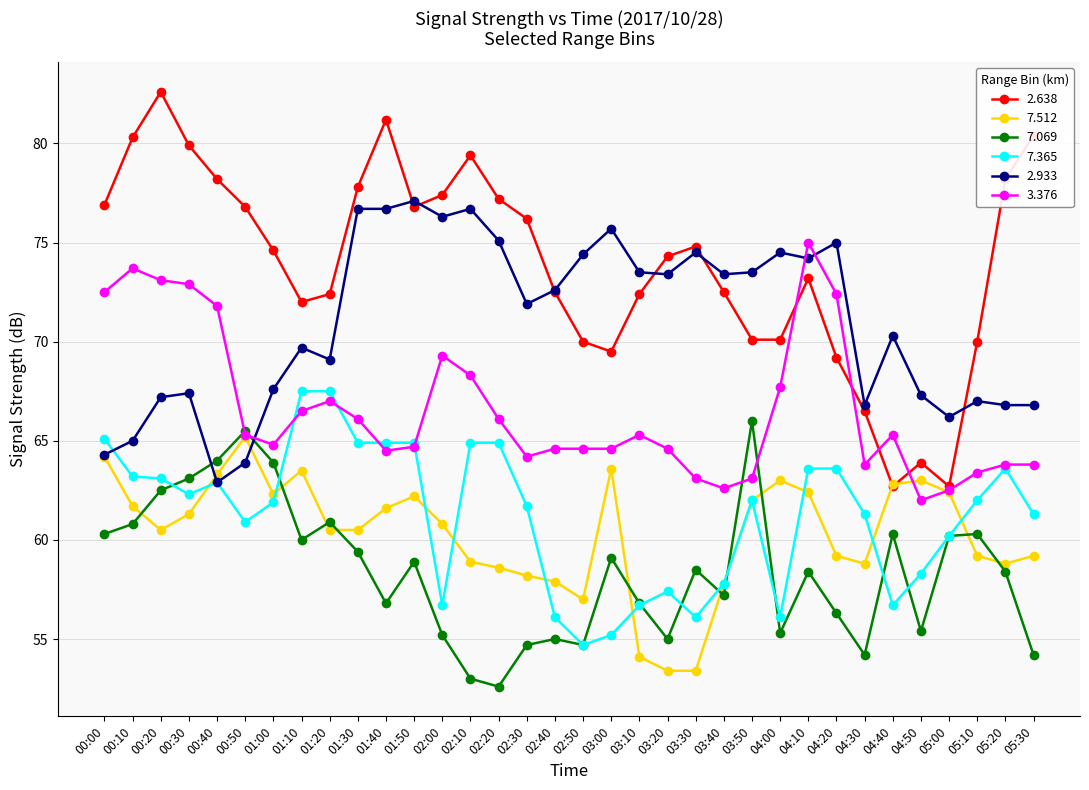

List the series in order of their peak value, lowest first.

7.512, 7.069, 7.365, 3.376, 2.933, 2.638